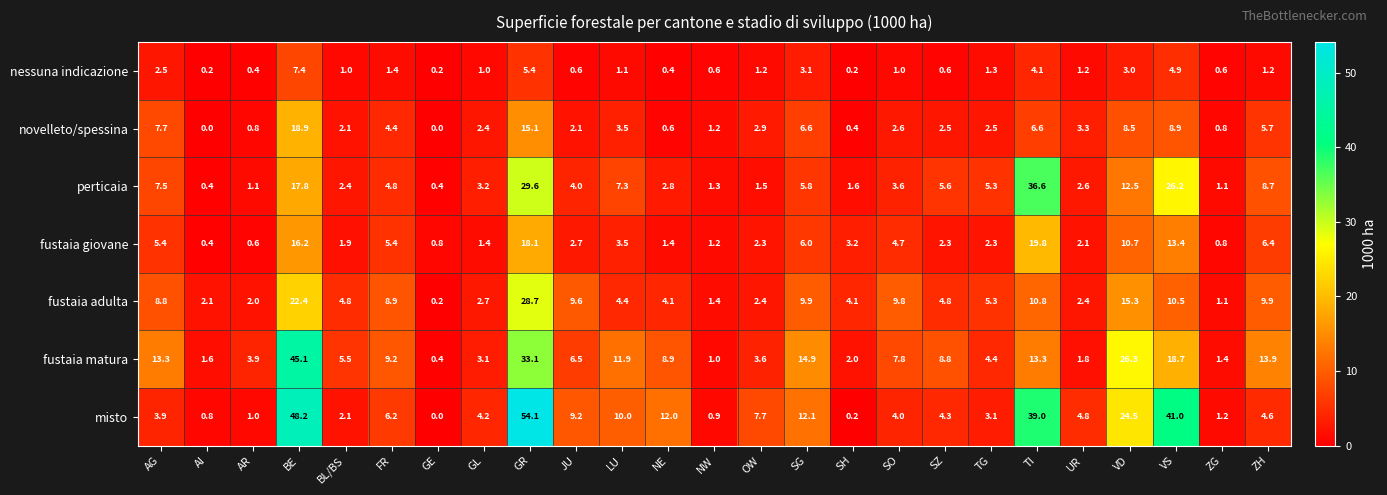

Which series has the largest total across all categories?

misto